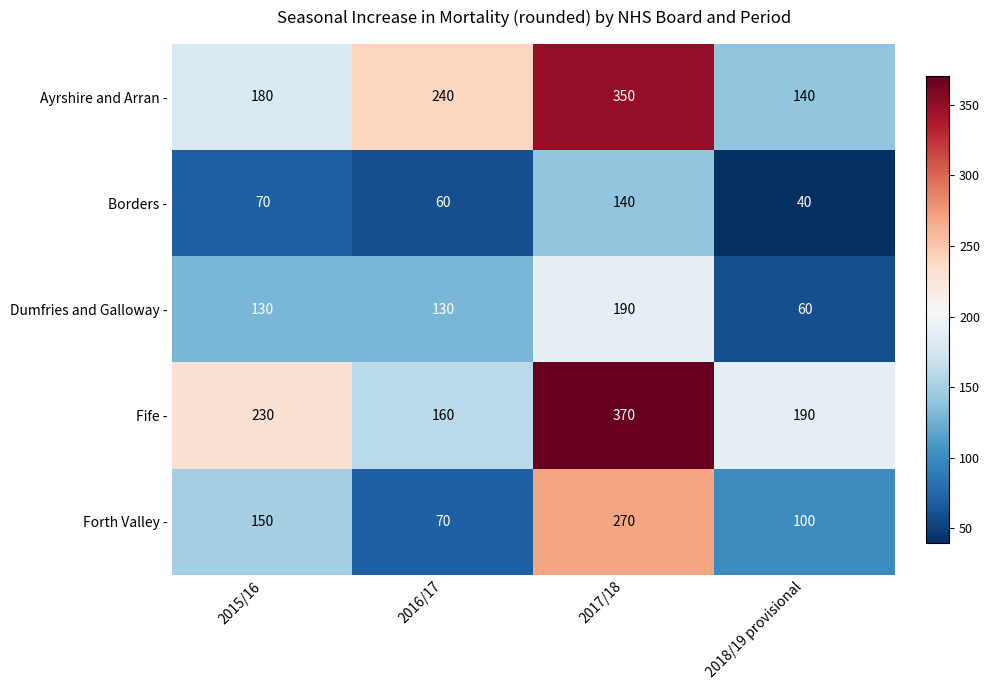

Count the number of data series in this chart.

5